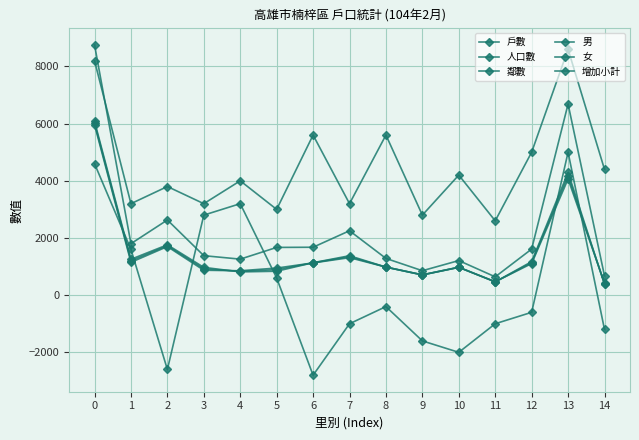

How many data points does each series have?

15